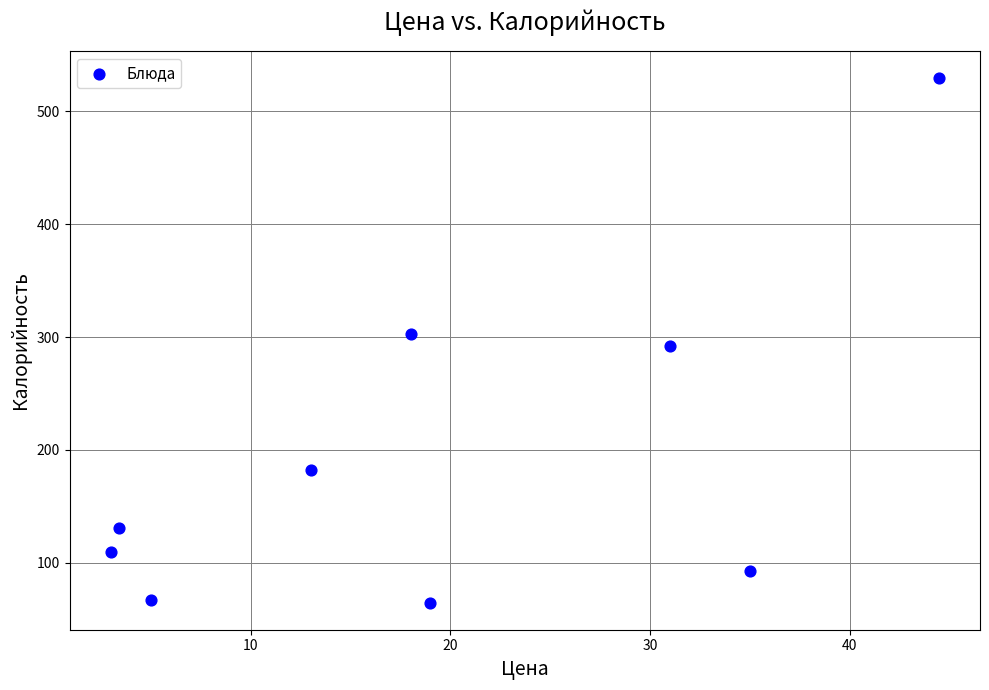

What is the average Y value?

197